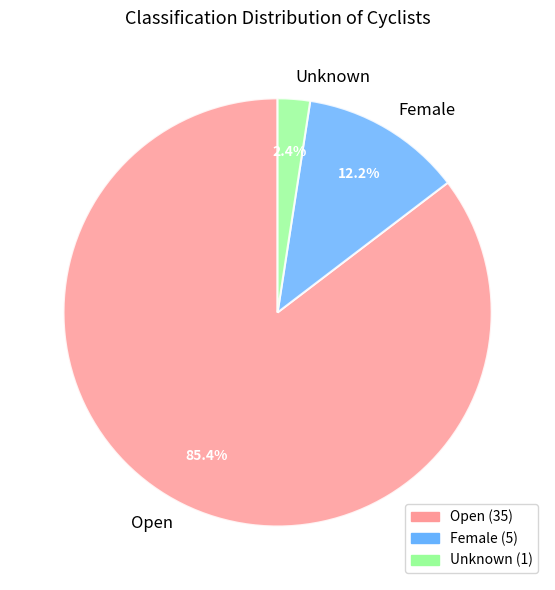

What is the total percentage of Unknown and Female?

14.6%